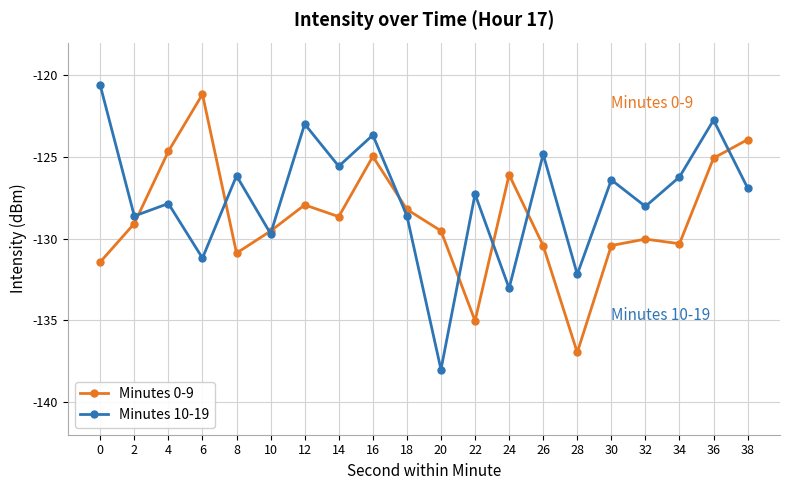

What is the difference between the maximum and second lowest values in the Minutes 0-9 series?

13.9